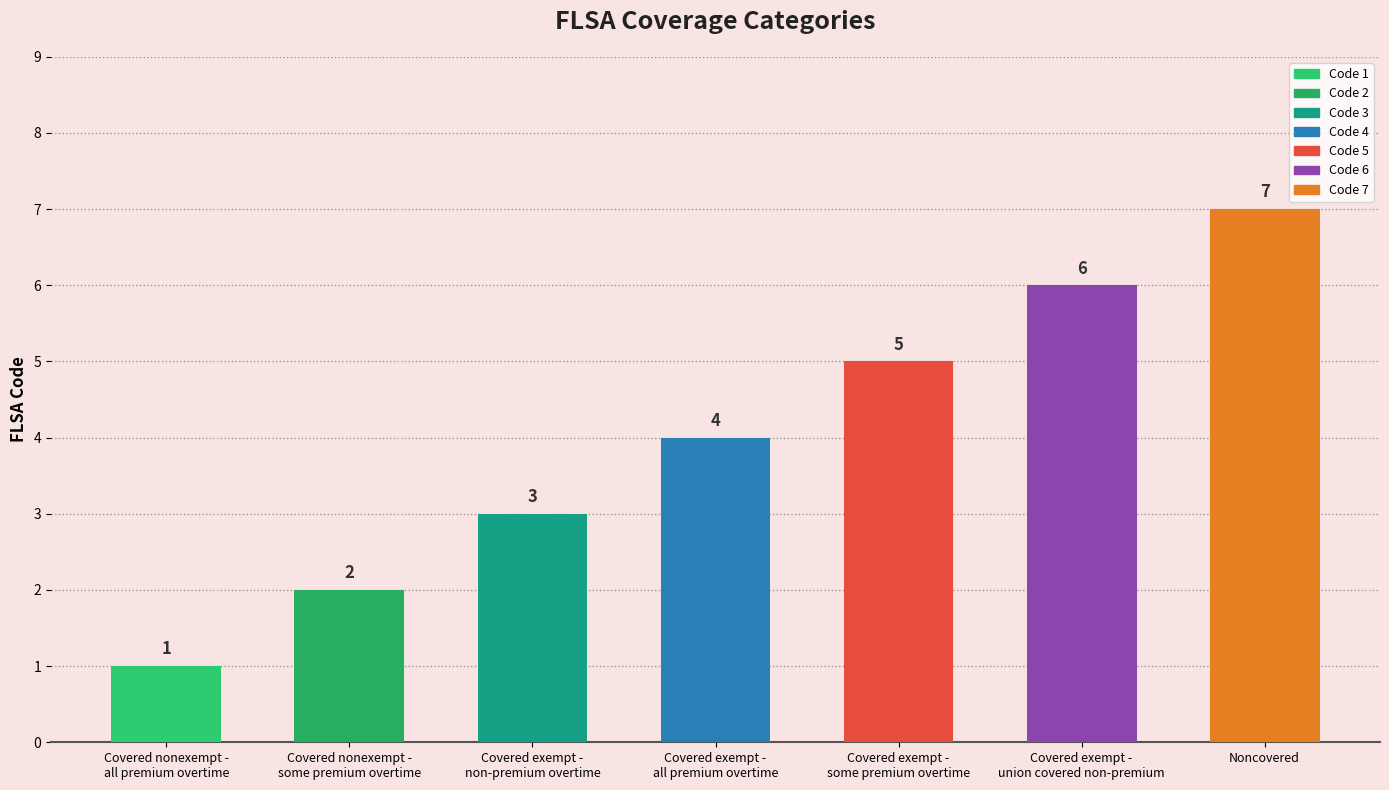

Is it true that the value at Covered exempt -
non-premium overtime is 3?

True